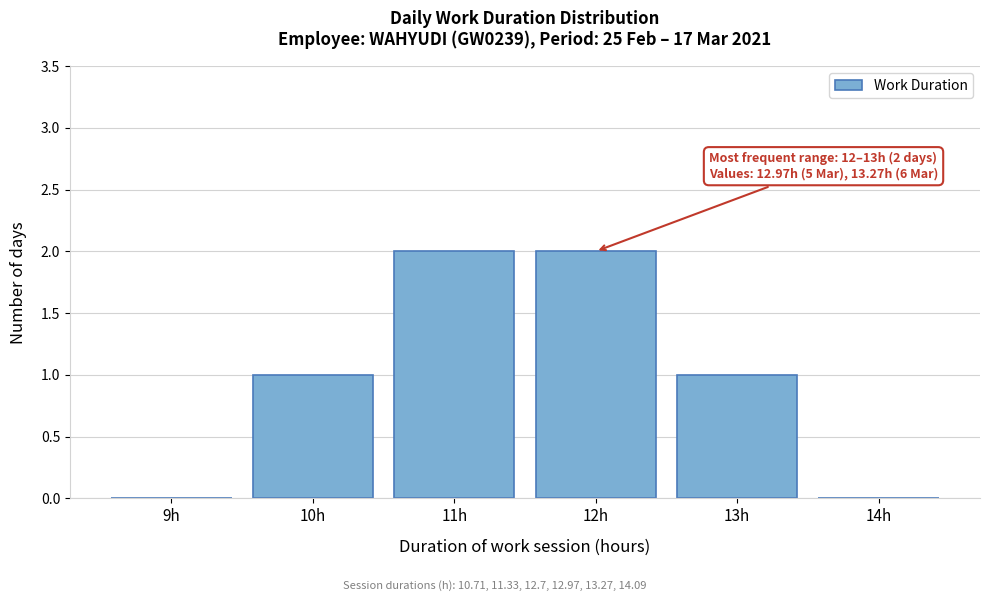

Reading left to right, extract all data points from this chart.

9h=0	10h=1	11h=2	12h=2	13h=1	14h=0